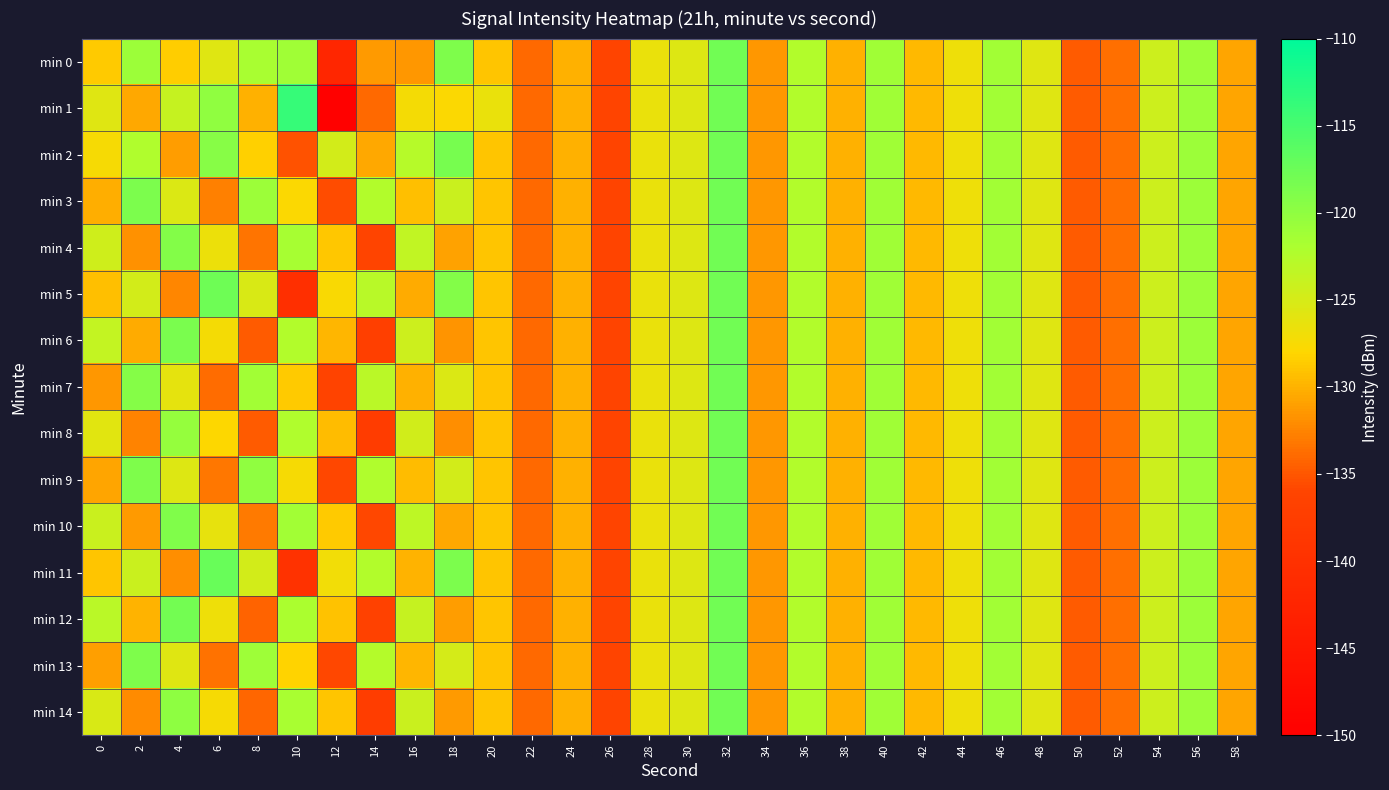

Which series has the widest spread of values?

min 1